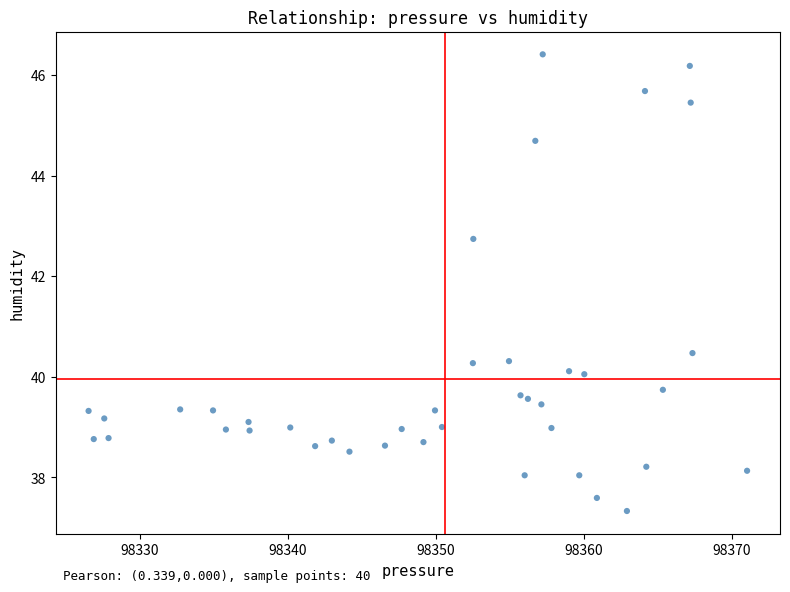

What is the range of Y values (max minus min)?

9.1